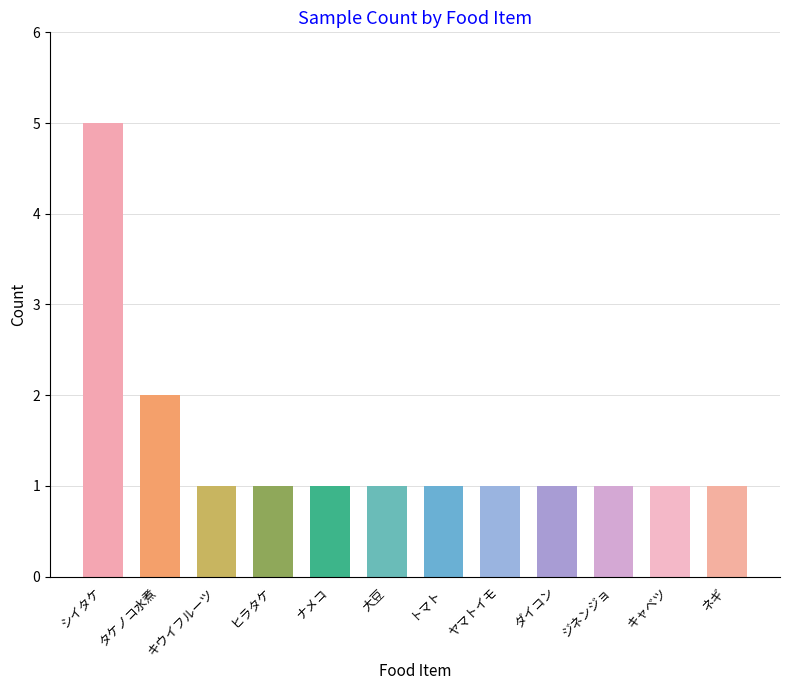

At which category does the chart reach its peak across all series?

シイタケ